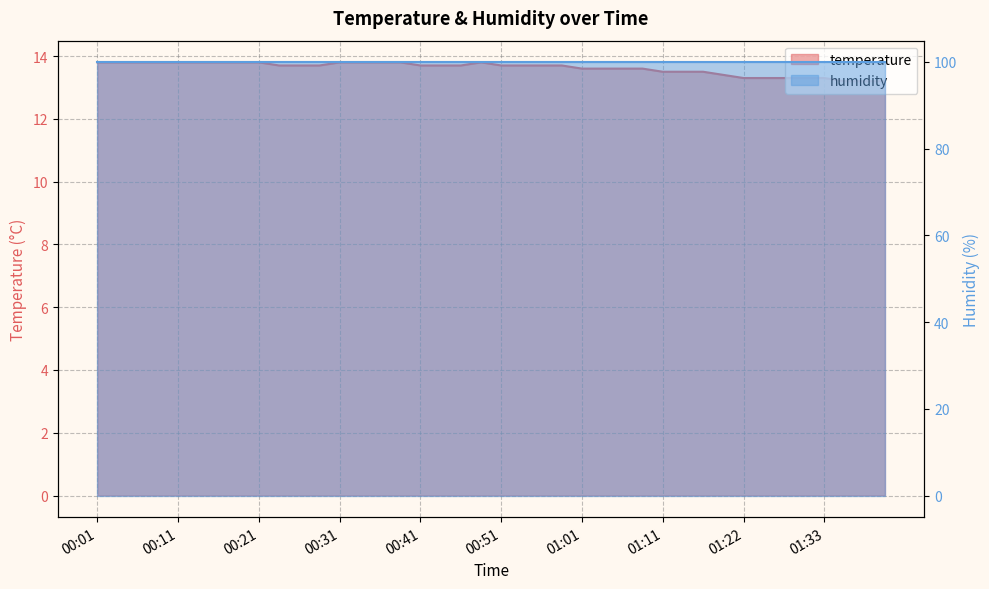

Where is the data nearest to the value 13?

01:35